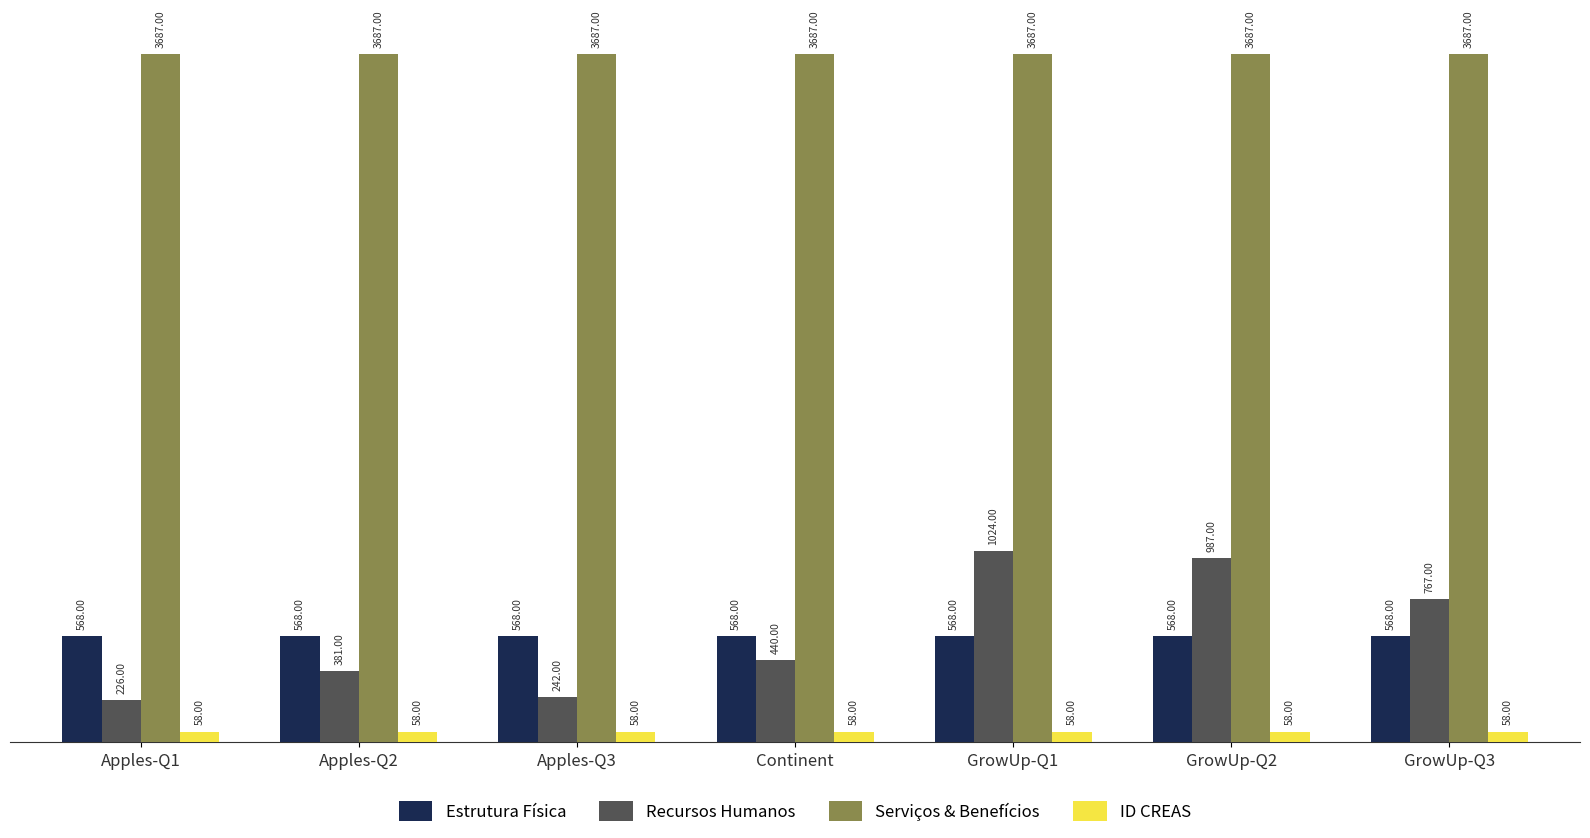

Is it true that ID CREAS equals 58 at Apples-Q2?

True